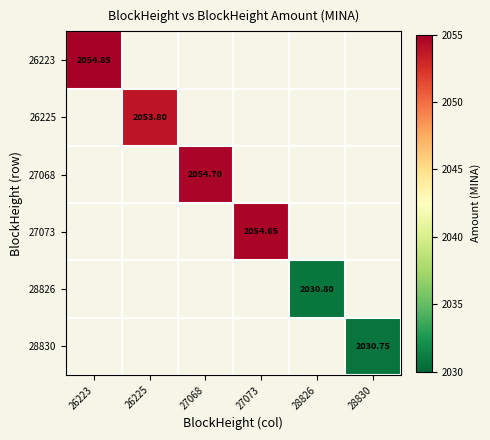

List the labels in order of 28826 value, smallest first.

26223, 26225, 27068, 27073, 28826, 28830